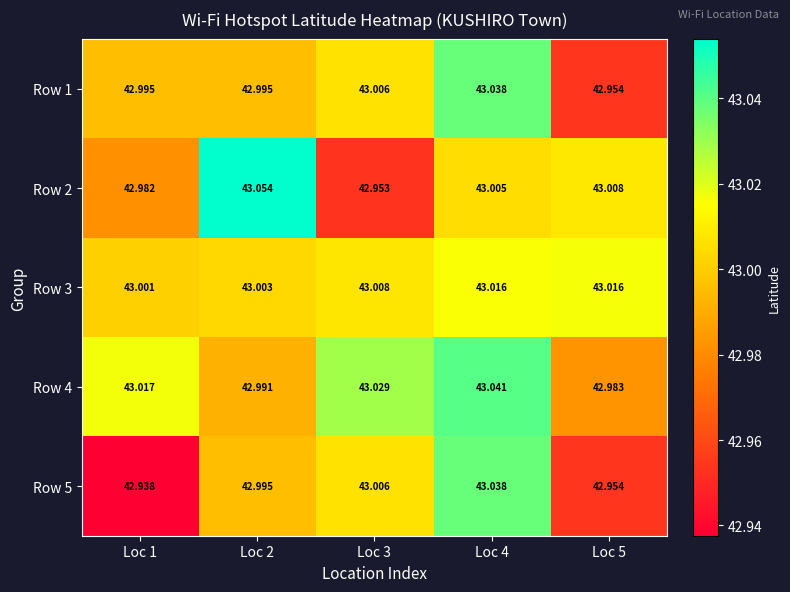

Is the value of Row 4 at Loc 3 greater than the value of Row 2 at Loc 2?

No